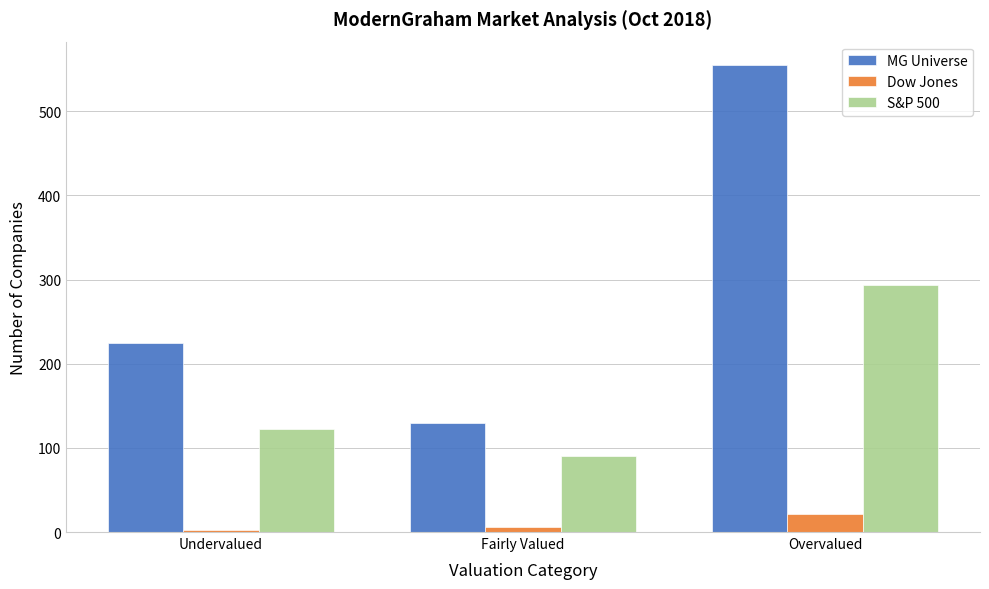

Reading left to right, list all the values displayed in this chart.

MG Universe: Undervalued=225	Fairly Valued=130	Overvalued=555
Dow Jones: Undervalued=2	Fairly Valued=6	Overvalued=22
S&P 500: Undervalued=122	Fairly Valued=90	Overvalued=293